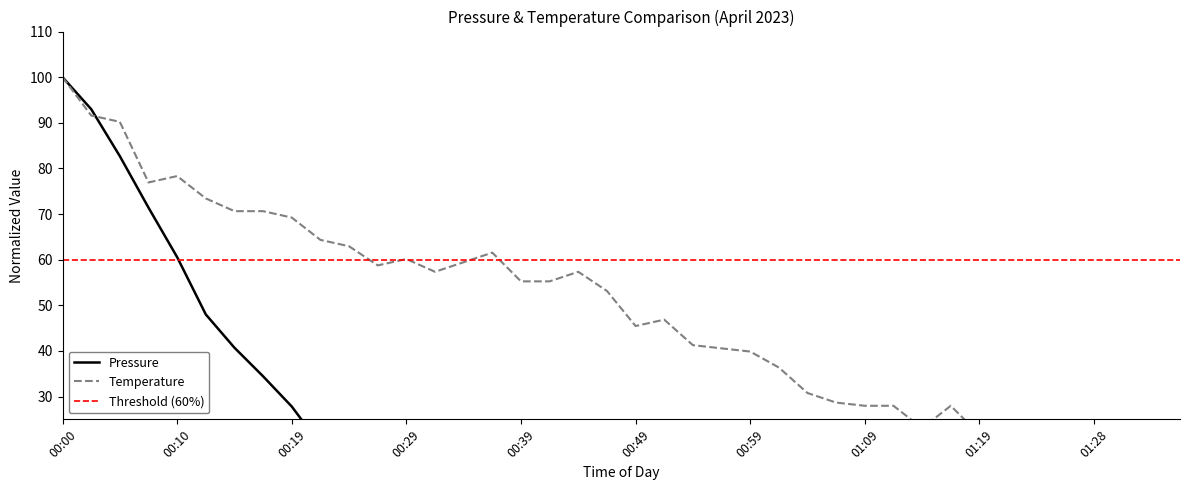

Is it true that pressure equals 3.3 at 00:46?

True